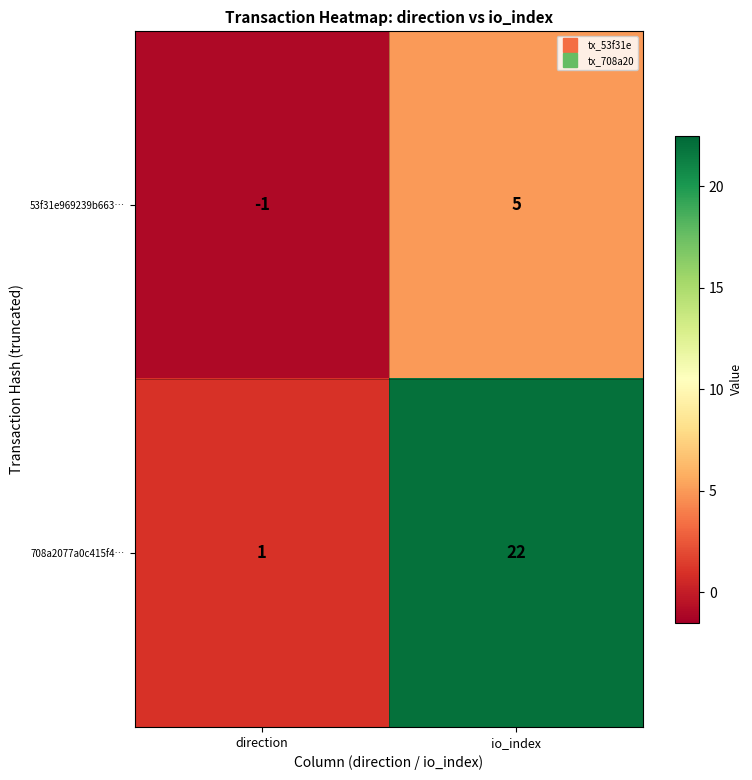

List the series in order of their overall mean, highest first.

708a2077a0c415f4…, 53f31e969239b663…